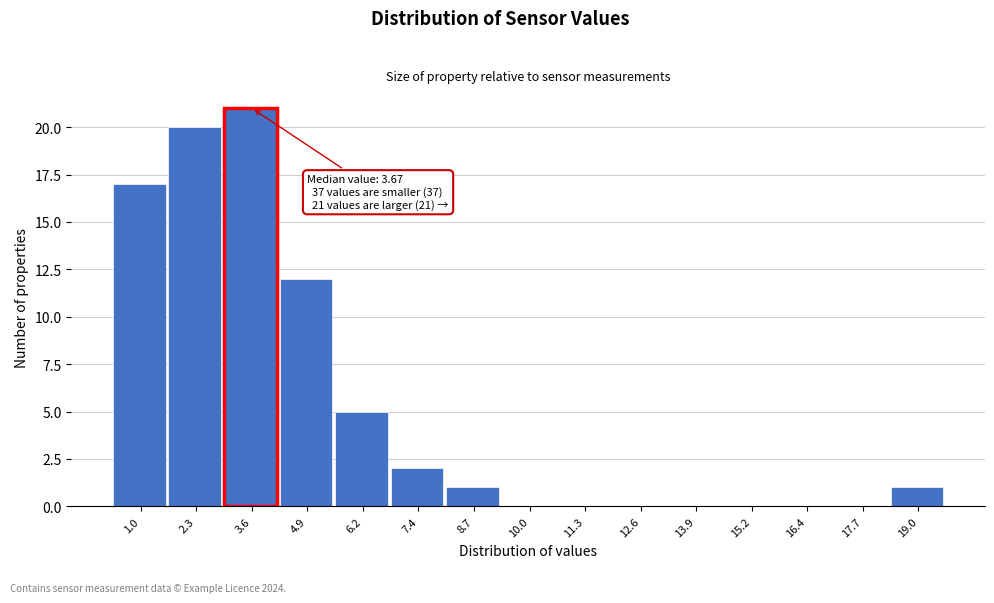

Reading right to left, extract all data points from this chart.

19.0=1	17.7=0	16.4=0	15.2=0	13.9=0	12.6=0	11.3=0	10.0=0	8.7=1	7.4=2	6.2=5	4.9=12	3.6=21	2.3=20	1.0=17